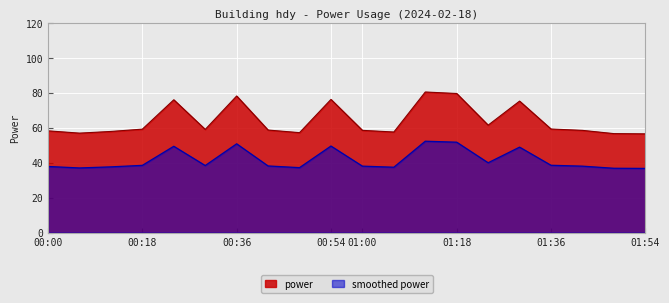

Reading left to right, what are all the values shown in this chart?

58.2	56.9	57.9	59.2	76.0	59.1	78.2	58.7	57.2	76.2	58.5	57.6	80.5	79.6	61.5	75.3	59.3	58.5	56.7	56.5